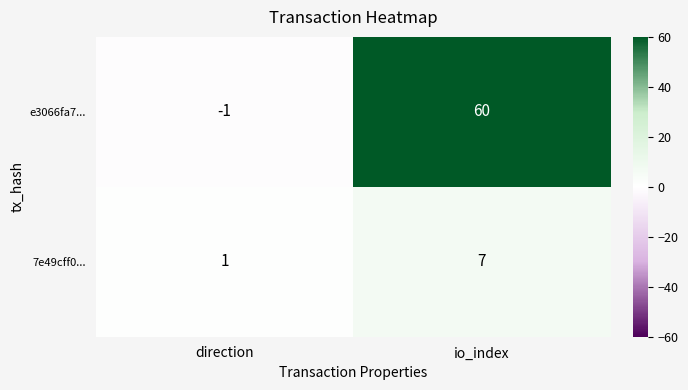

True or false: e3066fa7... has a value of 0 at direction.

False